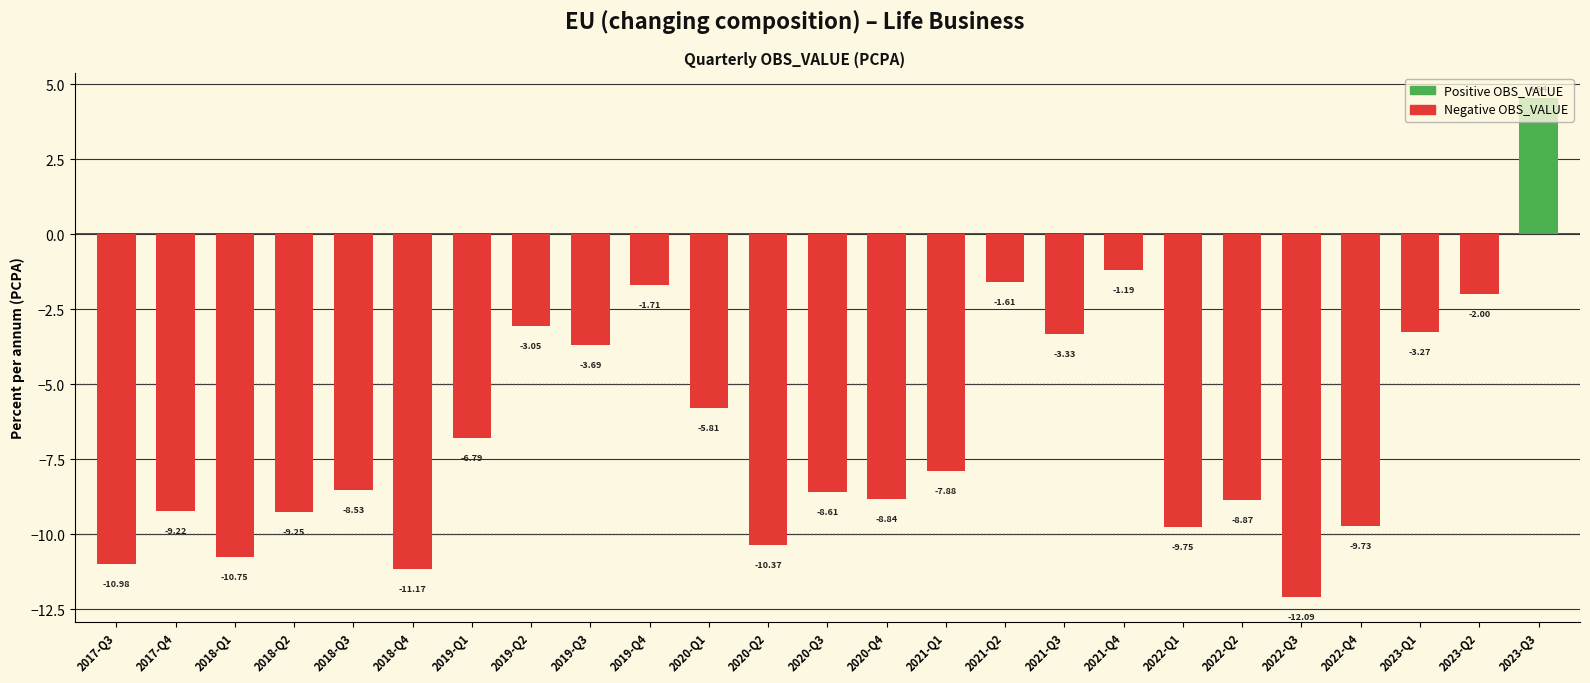

The chart shows a value of -19.8 at 2018-Q4. True or false?

False